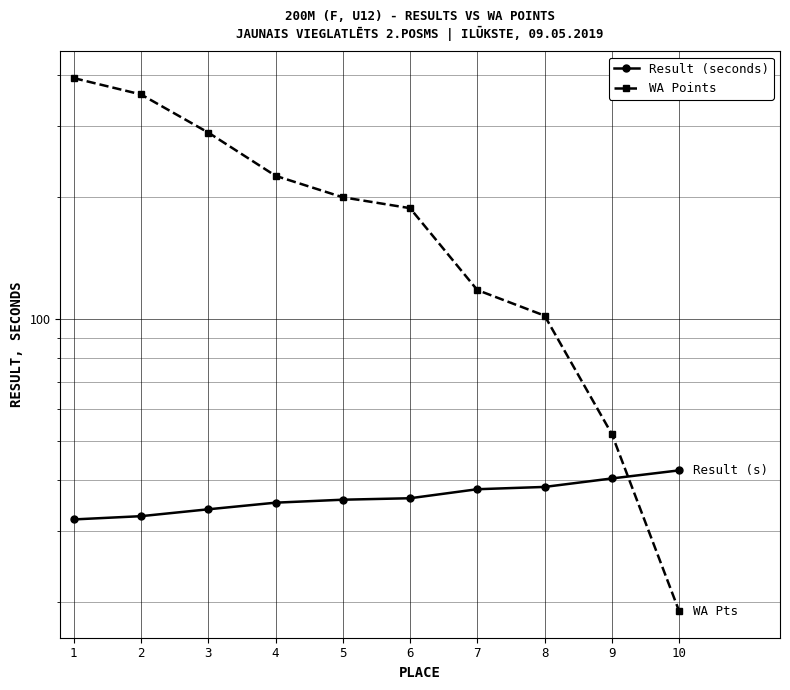

Is the value of WA Points at 10 greater than the value of Result (seconds) at 10?

No